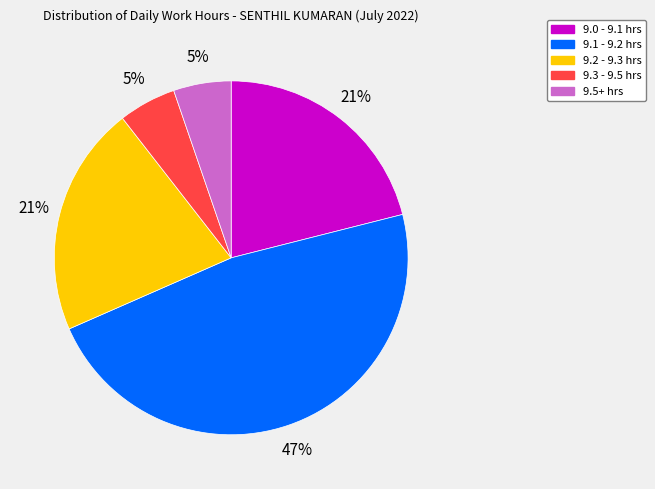

To the nearest percent, what is the average slice percentage?

20%